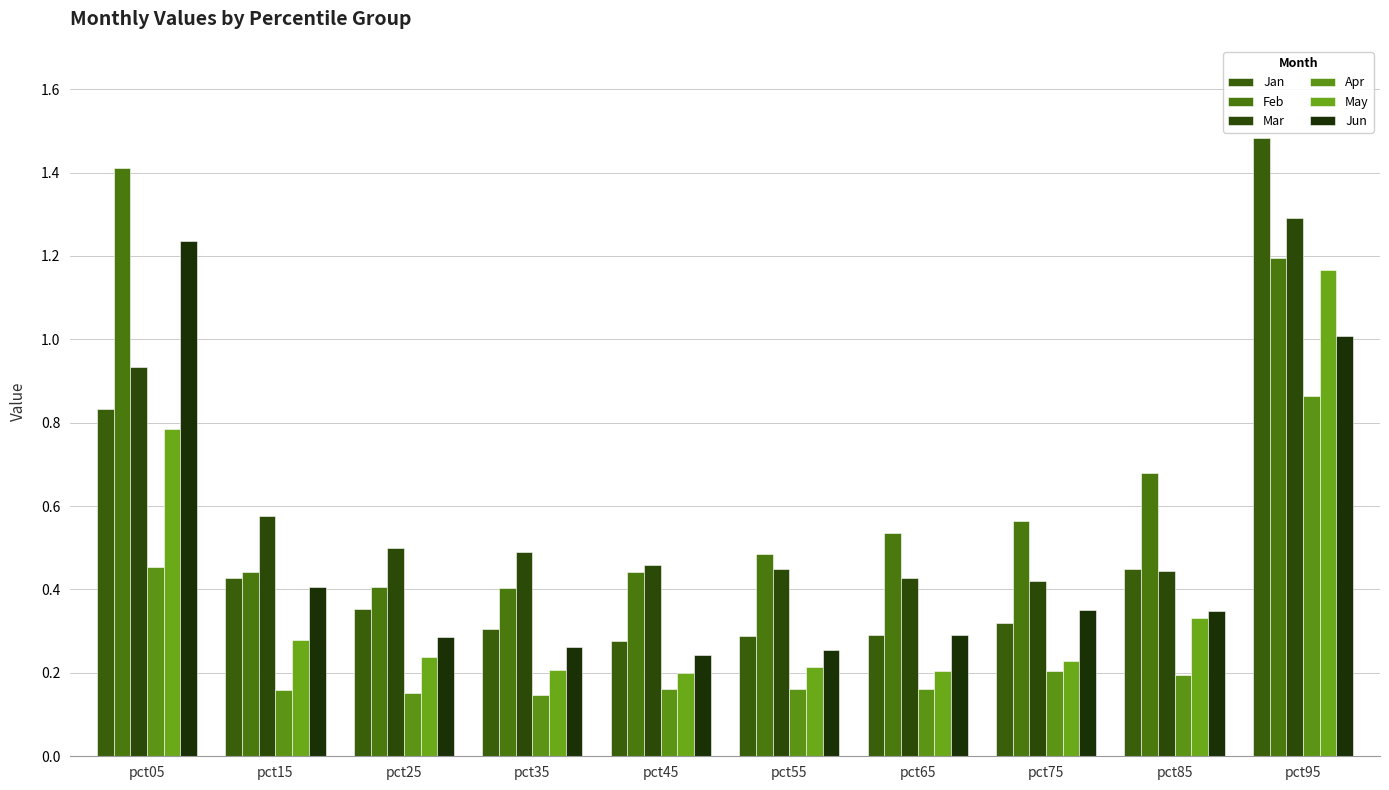

How many bars are there in total?

60